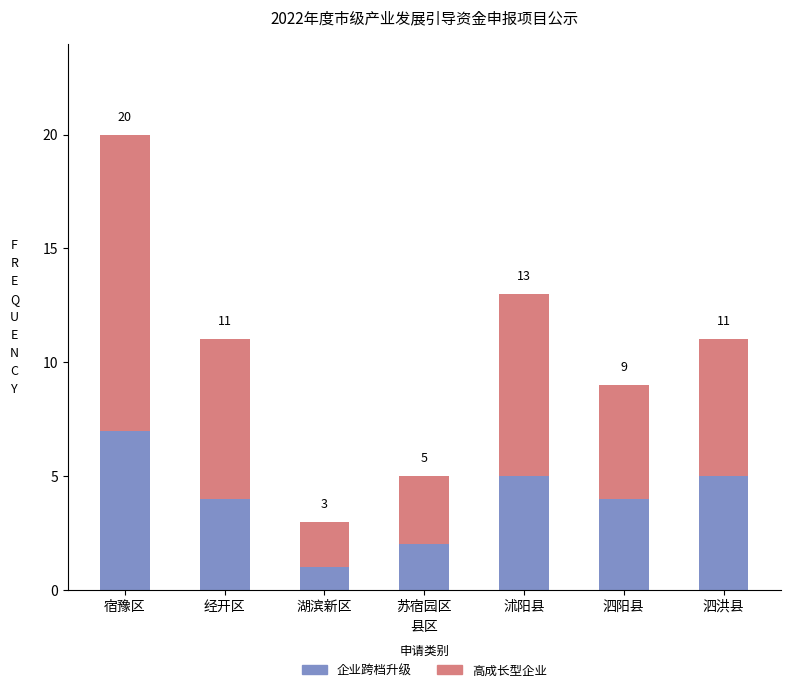

What are all the series names shown in the legend?

企业跨档升级, 高成长型企业